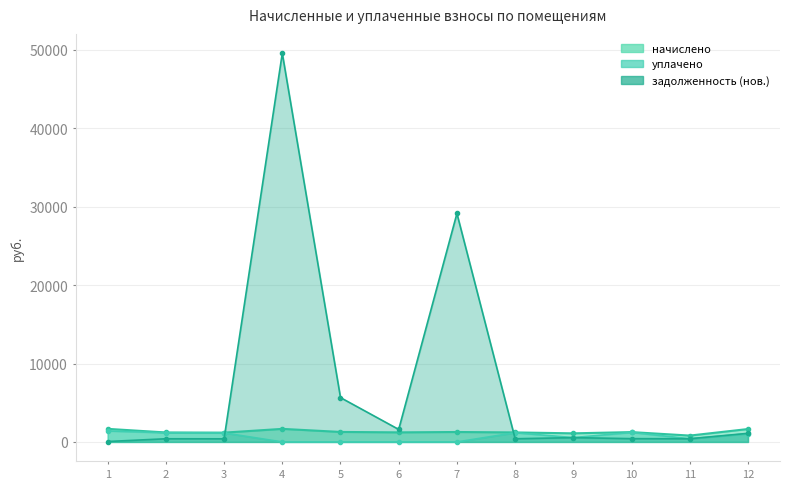

Reading left to right, transcribe all the data shown in this chart.

начислено: 1668.5	1207.9	1187.4	1665.9	1274.4	1220.6	1266.7	1213.0	1097.0	1253.9	810.4	1645.4
уплачено: 1401.2	1169.2	1149.3	0.0	0.0	0.0	0.0	1174.1	548.5	1213.7	405.2	1044.2
задолженность (нов.): 53.5	402.6	395.8	49571.9	5653.6	1594.2	29139.4	404.3	548.5	418.0	405.2	1097.0